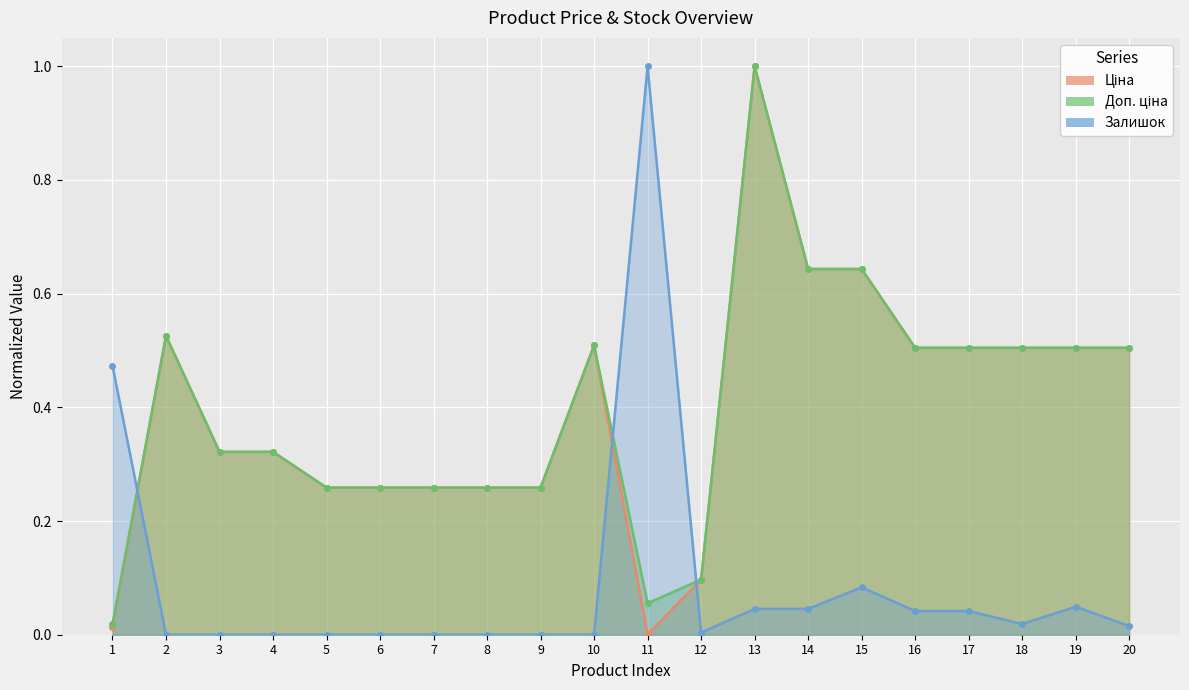

Reading left to right, extract all data points from this chart.

Ціна: 1=0.0	2=0.5	3=0.3	4=0.3	5=0.3	6=0.3	7=0.3	8=0.3	9=0.3	10=0.5	11=0.0	12=0.1	13=1.0	14=0.6	15=0.6	16=0.5	17=0.5	18=0.5	19=0.5	20=0.5
Доп. ціна: 1=0.0	2=0.5	3=0.3	4=0.3	5=0.3	6=0.3	7=0.3	8=0.3	9=0.3	10=0.5	11=0.1	12=0.1	13=1.0	14=0.6	15=0.6	16=0.5	17=0.5	18=0.5	19=0.5	20=0.5
Залишок: 1=0.5	2=0.0	3=0.0	4=0.0	5=0.0	6=0.0	7=0.0	8=0.0	9=0.0	10=0.0	11=1.0	12=0.0	13=0.0	14=0.0	15=0.1	16=0.0	17=0.0	18=0.0	19=0.0	20=0.0